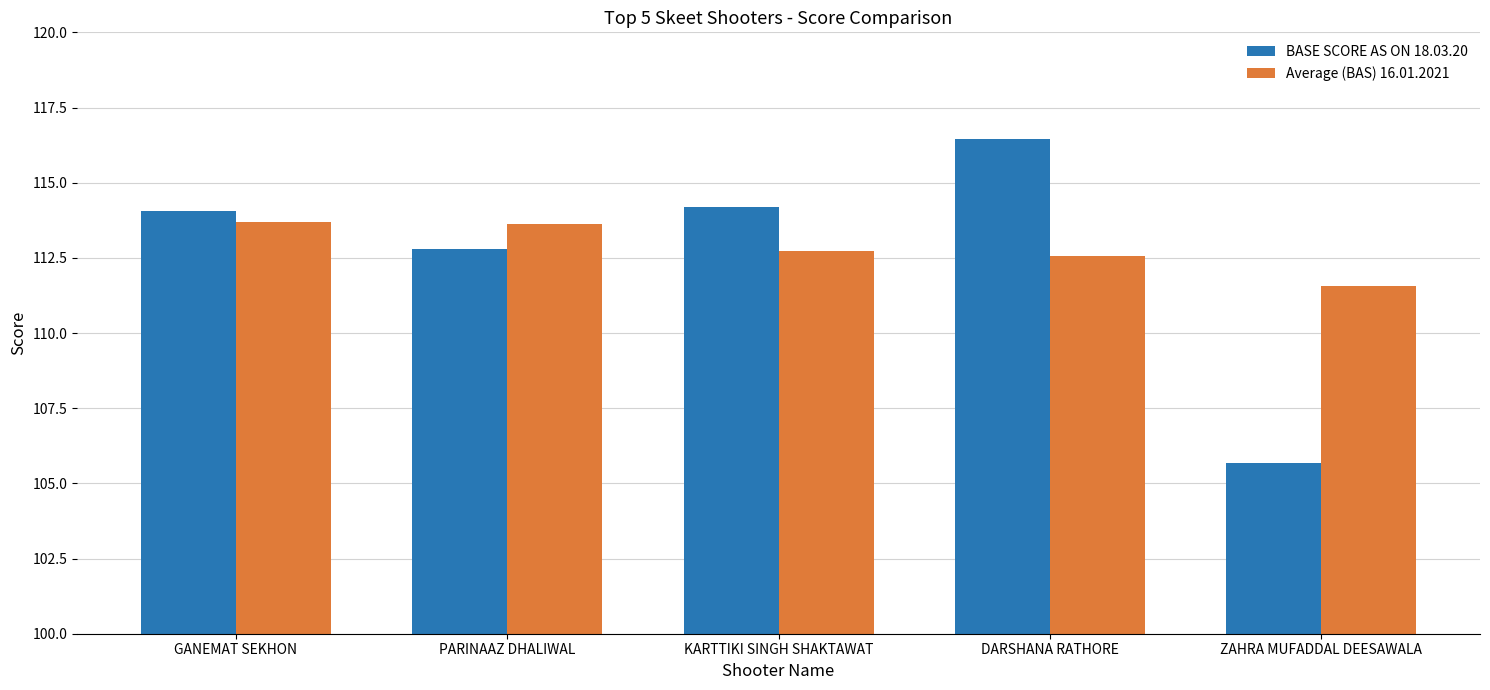

Between PARINAAZ DHALIWAL and ZAHRA MUFADDAL DEESAWALA, which series saw the biggest shift?

BASE SCORE AS ON 18.03.20